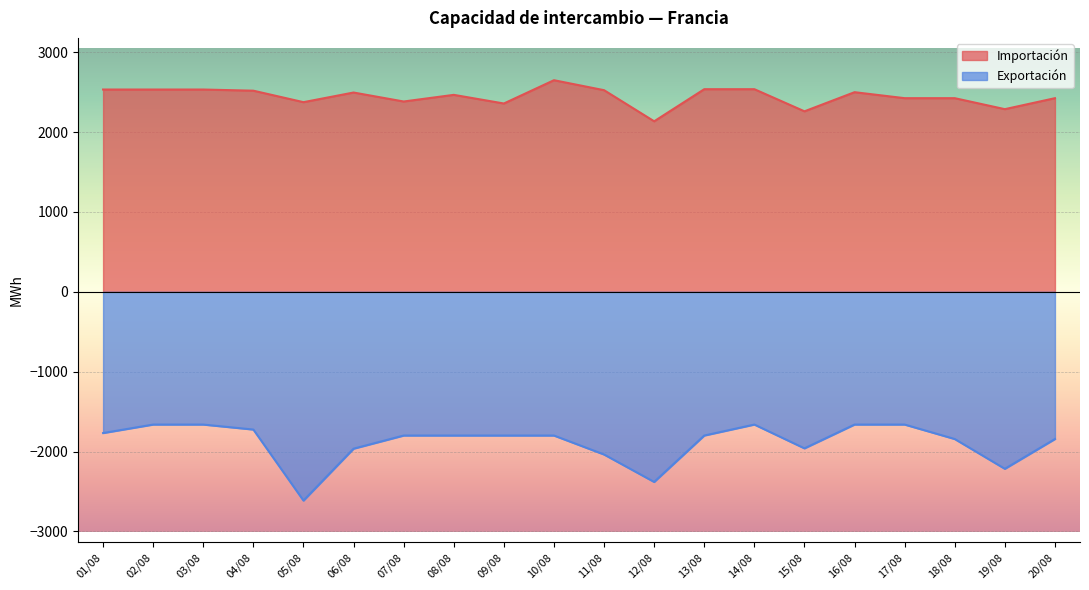

The value of Importación at 14/08 is 2537.5. True or false?

True